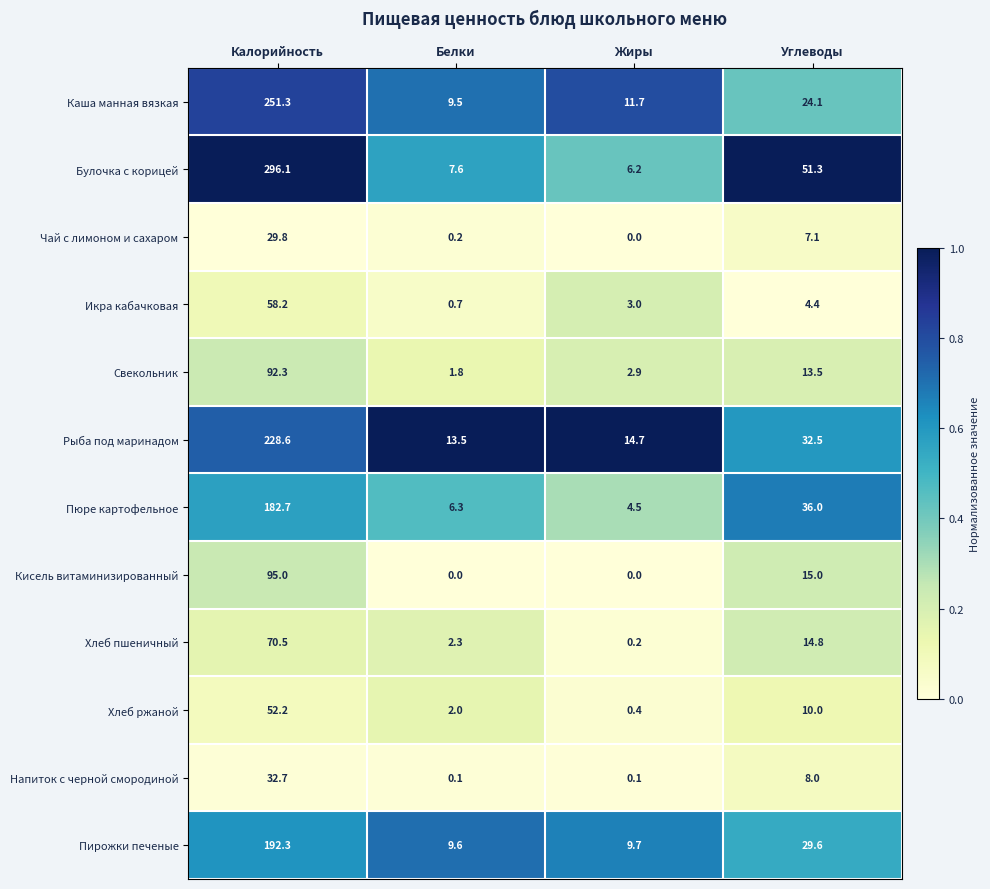

What is the difference between the maximum and minimum values in the Рыба под маринадом series?

215.1